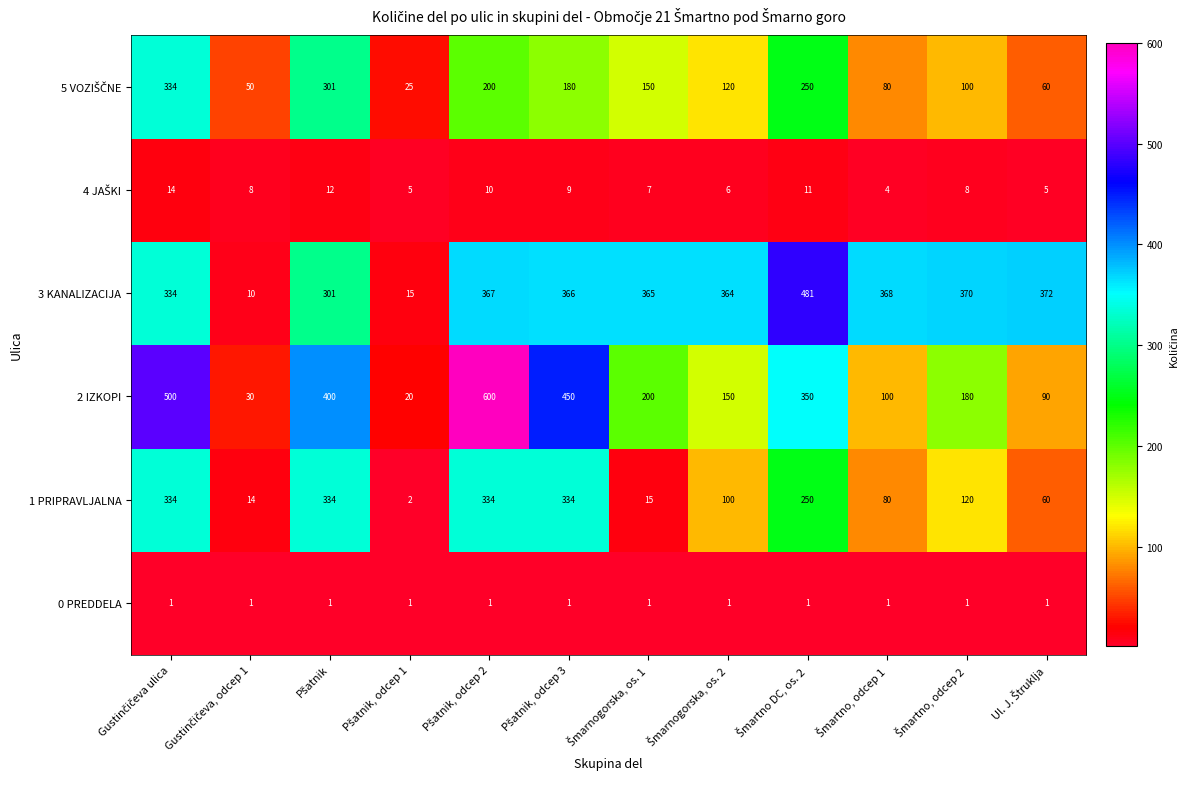

Which series has the widest spread of values?

2 IZKOPI